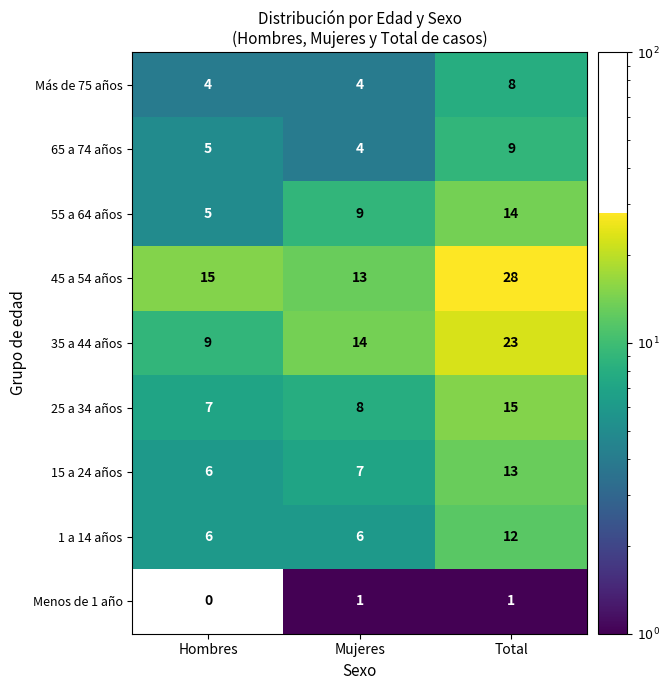

At how many categories does at least one series exceed 1?

3